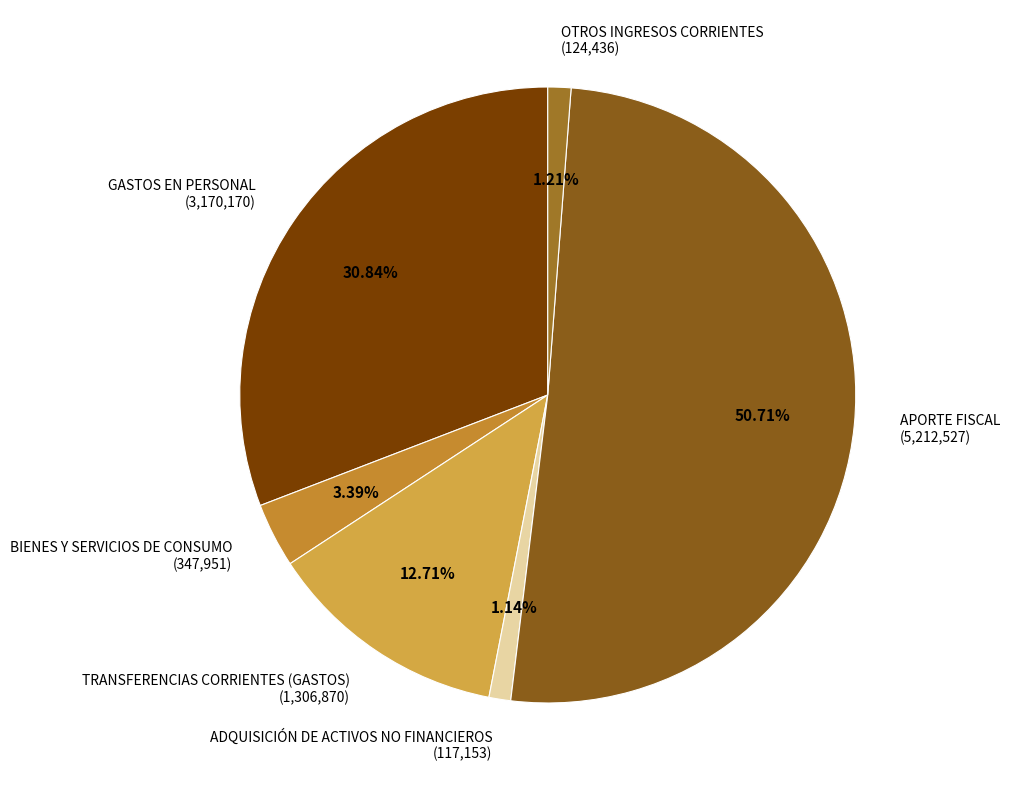

Between GASTOS EN PERSONAL (3,170,170) and BIENES Y SERVICIOS DE CONSUMO (347,951), which is larger?

GASTOS EN PERSONAL (3,170,170)